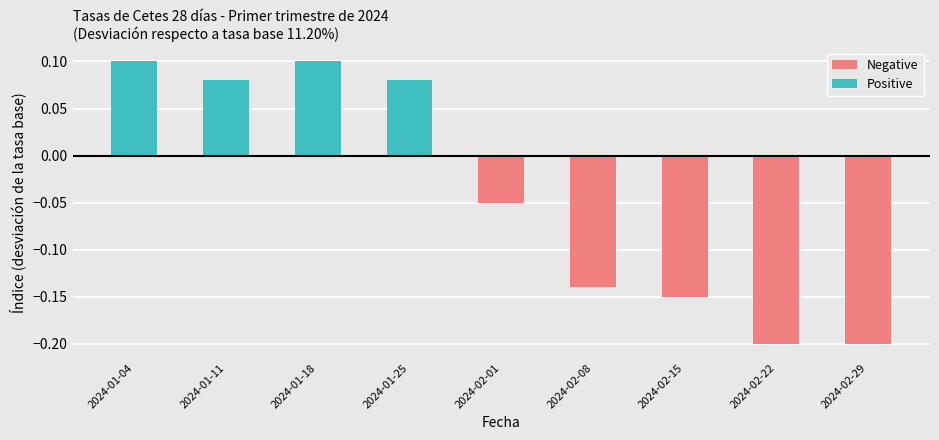

The value of Positive at 2024-02-08 is -0.0. True or false?

False